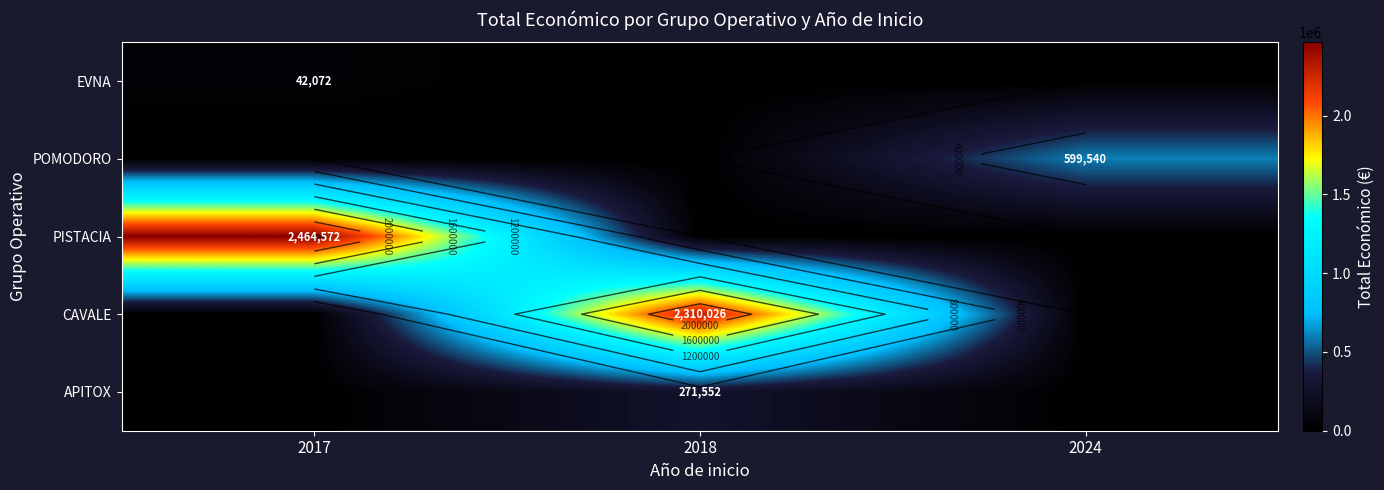

The CAVALE series shows -1147057 at 2017. True or false?

False